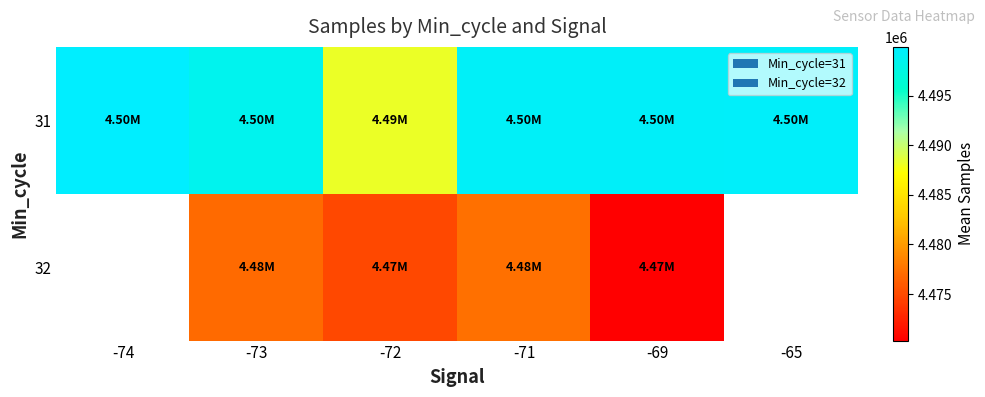

What is the approximate value of 31 at -72?

4488187.7